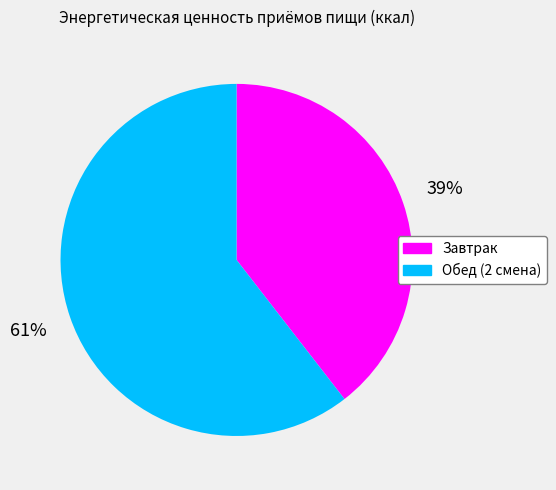

What is the largest slice in the pie chart?

Обед (2 смена)